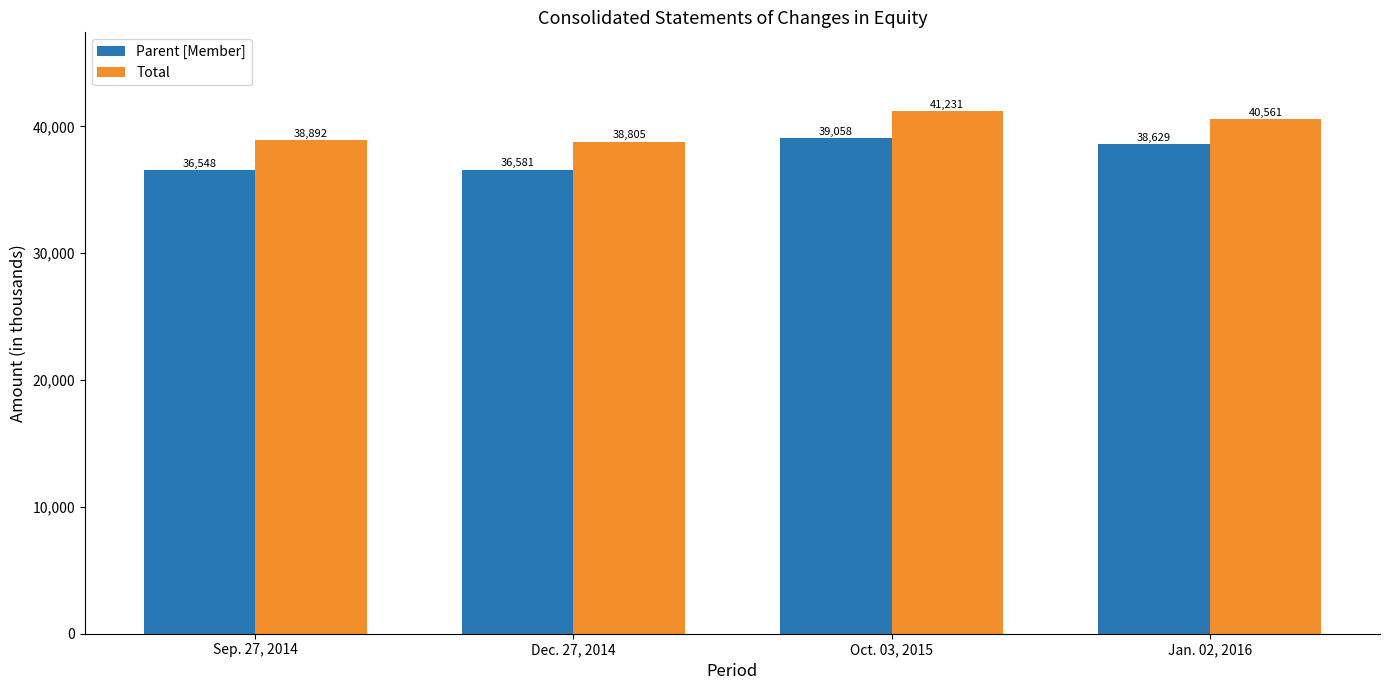

The value of Parent [Member] at Oct. 03, 2015 is 39058. True or false?

True